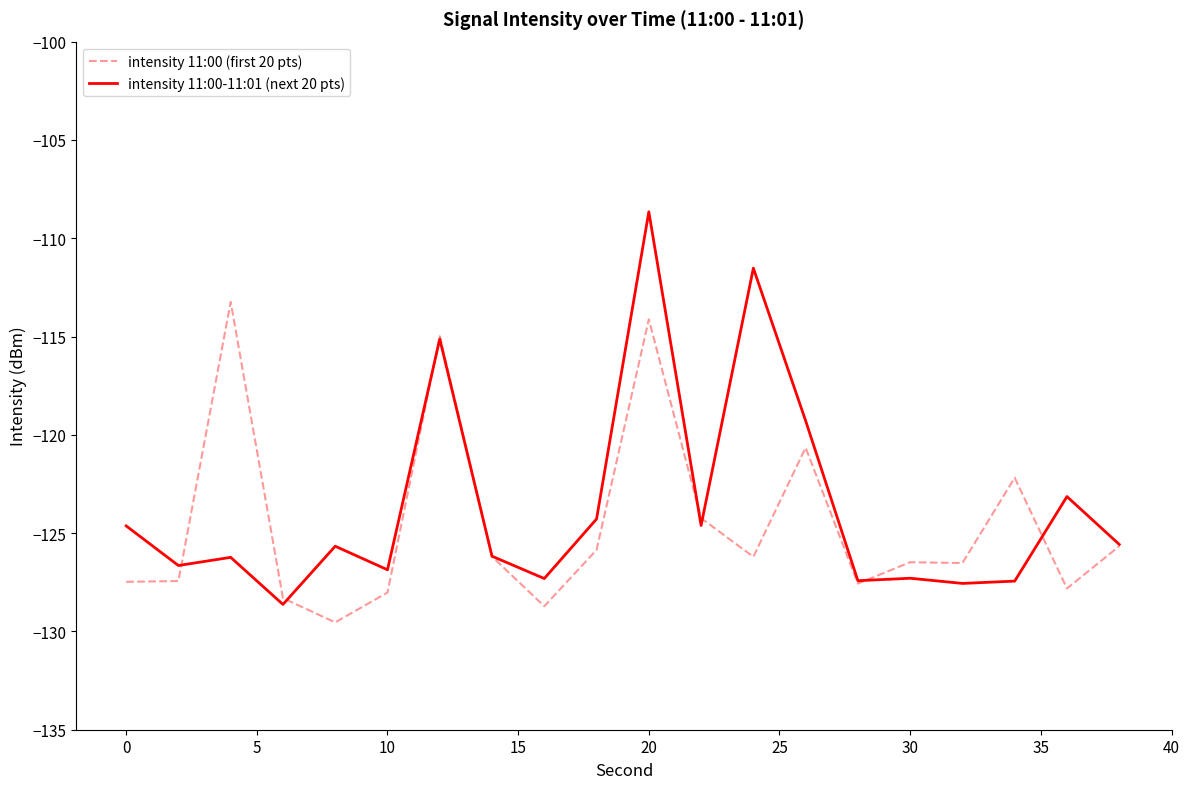

Which series has the largest range (max minus min)?

intensity 11:00-11:01 (next 20 pts)